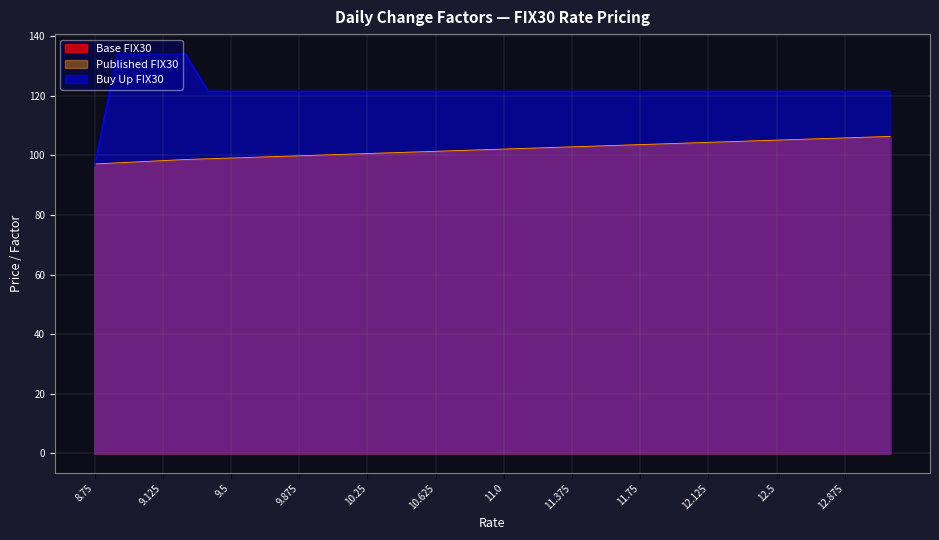

True or false: Published FIX30 and Buy Up FIX30 cross at least once.

True